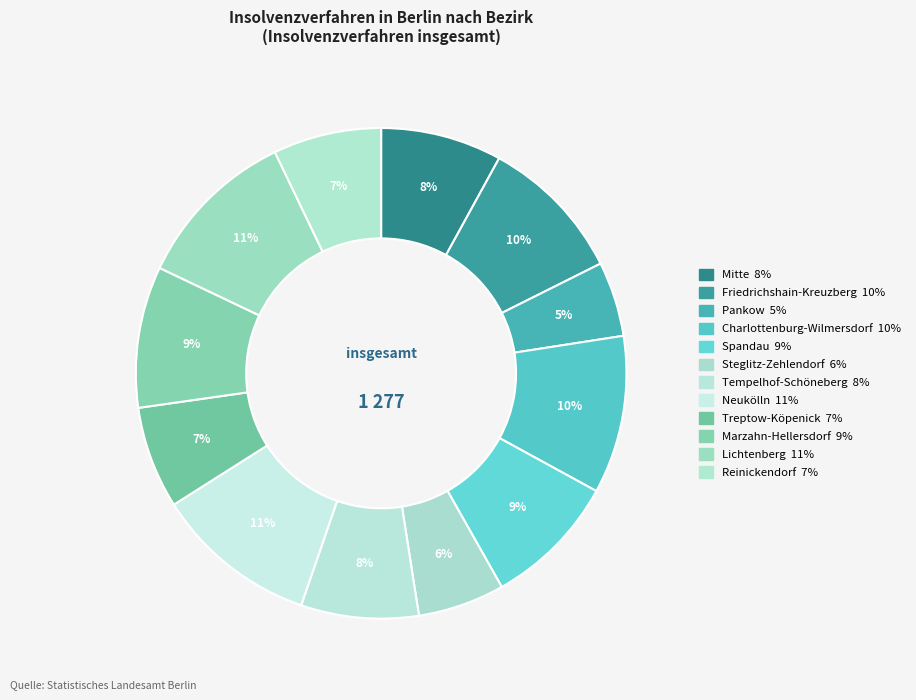

What is the total percentage of Reinickendorf and Charlottenburg-Wilmersdorf?

17.5%